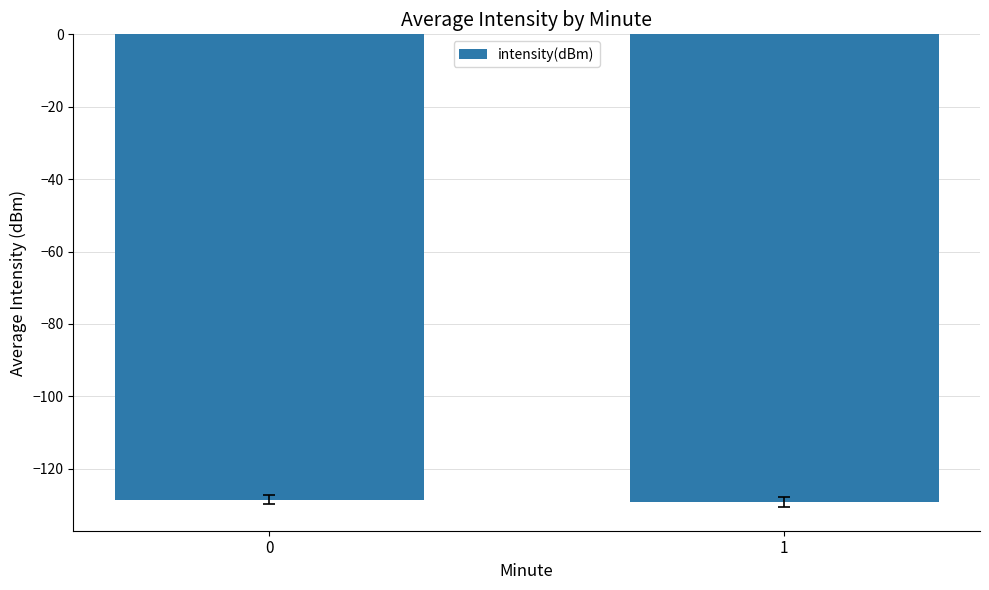

Are the bars horizontal?

No